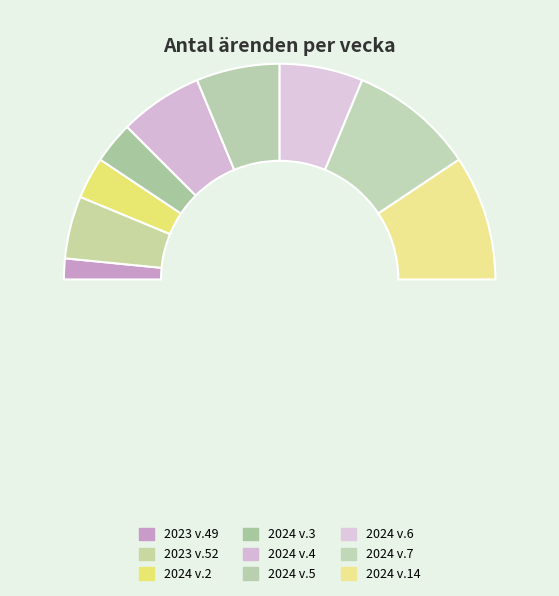

What percentage is the 2024 v.7 slice, to the nearest percent?

19%